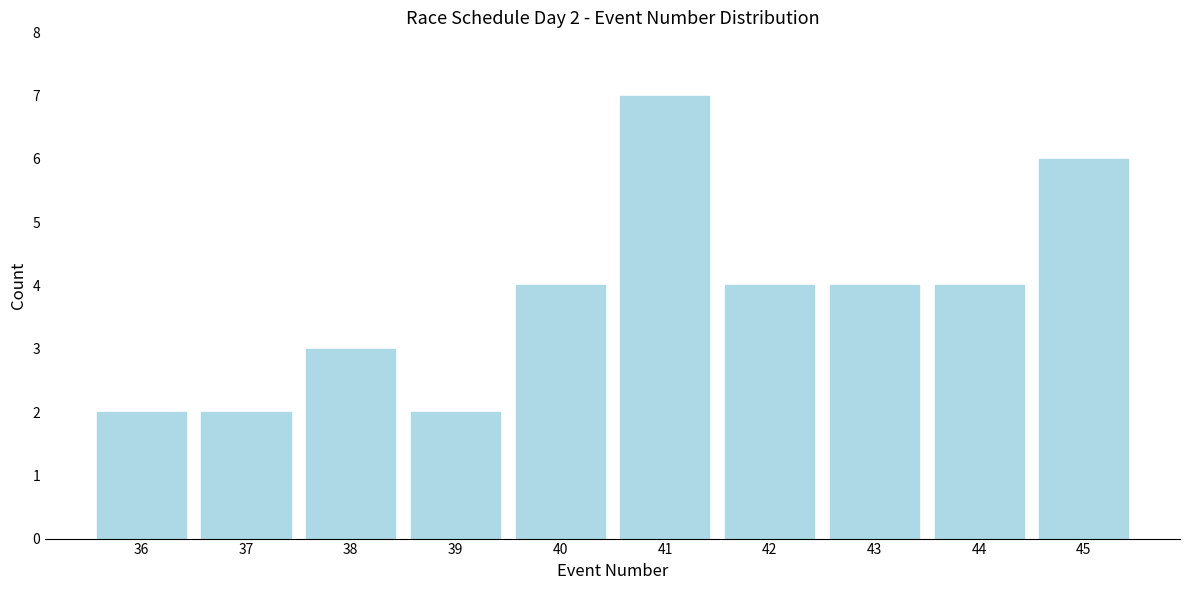

Reading left to right, extract all data points from this chart.

2	2	3	2	4	7	4	4	4	6